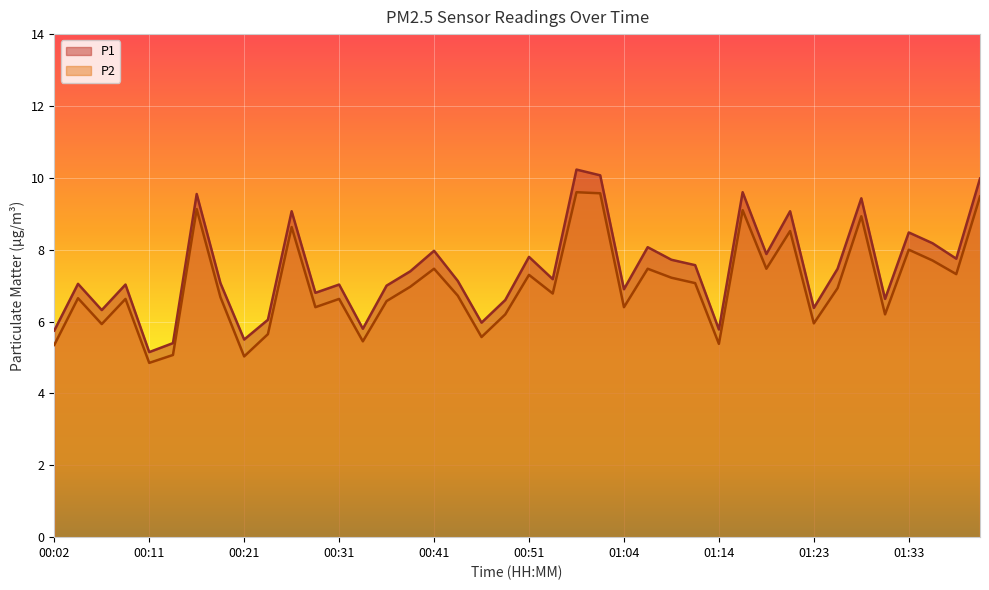

What is the sum of all P2 values?

280.0